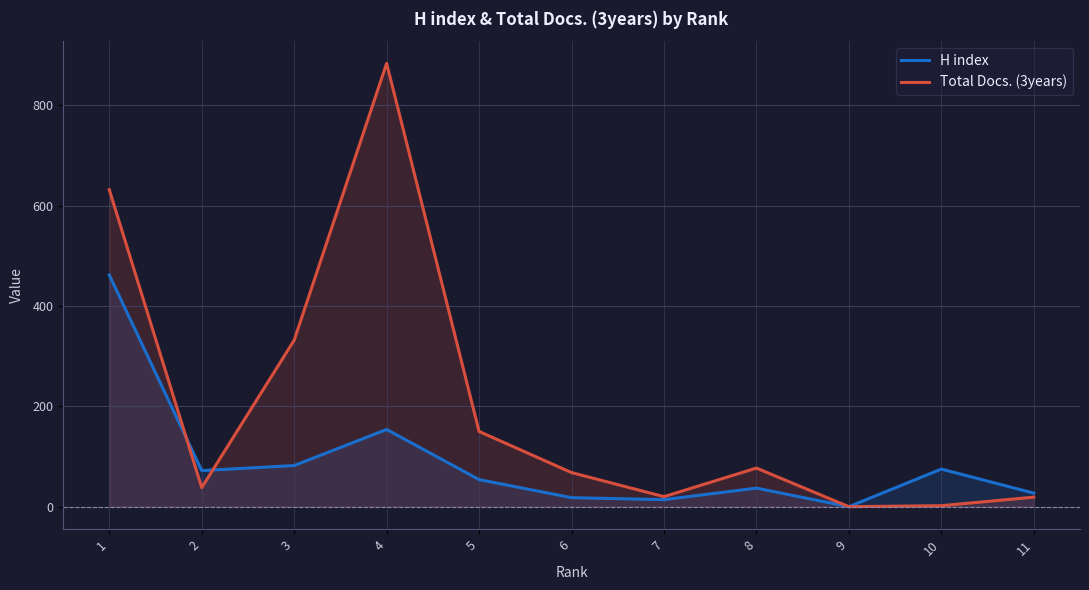

Between 7 and 5, which is larger?

5